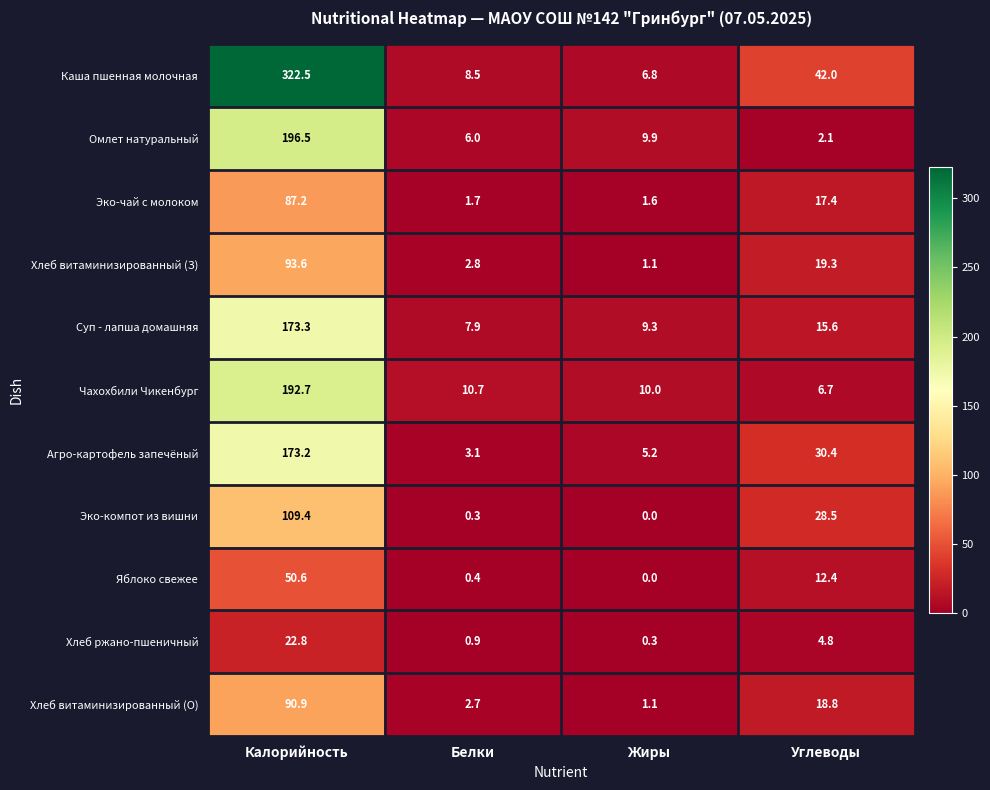

Between Калорийность and Жиры, which series saw the biggest shift?

Каша пшенная молочная